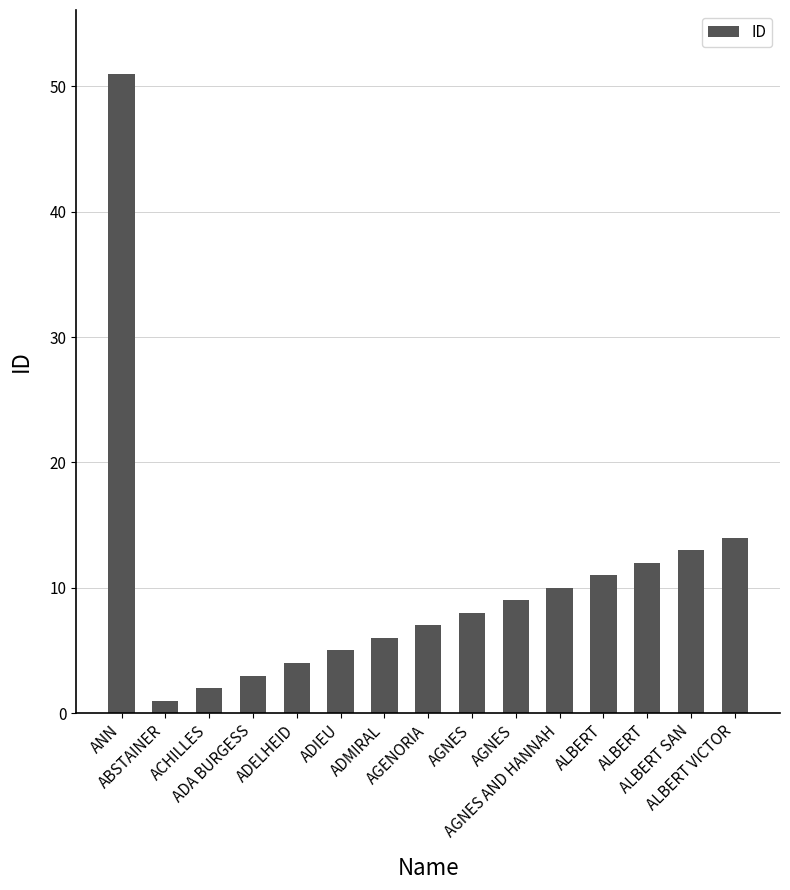

List the labels in order of value, smallest first.

ABSTAINER, ACHILLES, ADA BURGESS, ADELHEID, ADIEU, ADMIRAL, AGENORIA, AGNES, AGNES, AGNES AND HANNAH, ALBERT, ALBERT, ALBERT SAN, ALBERT VICTOR, ANN